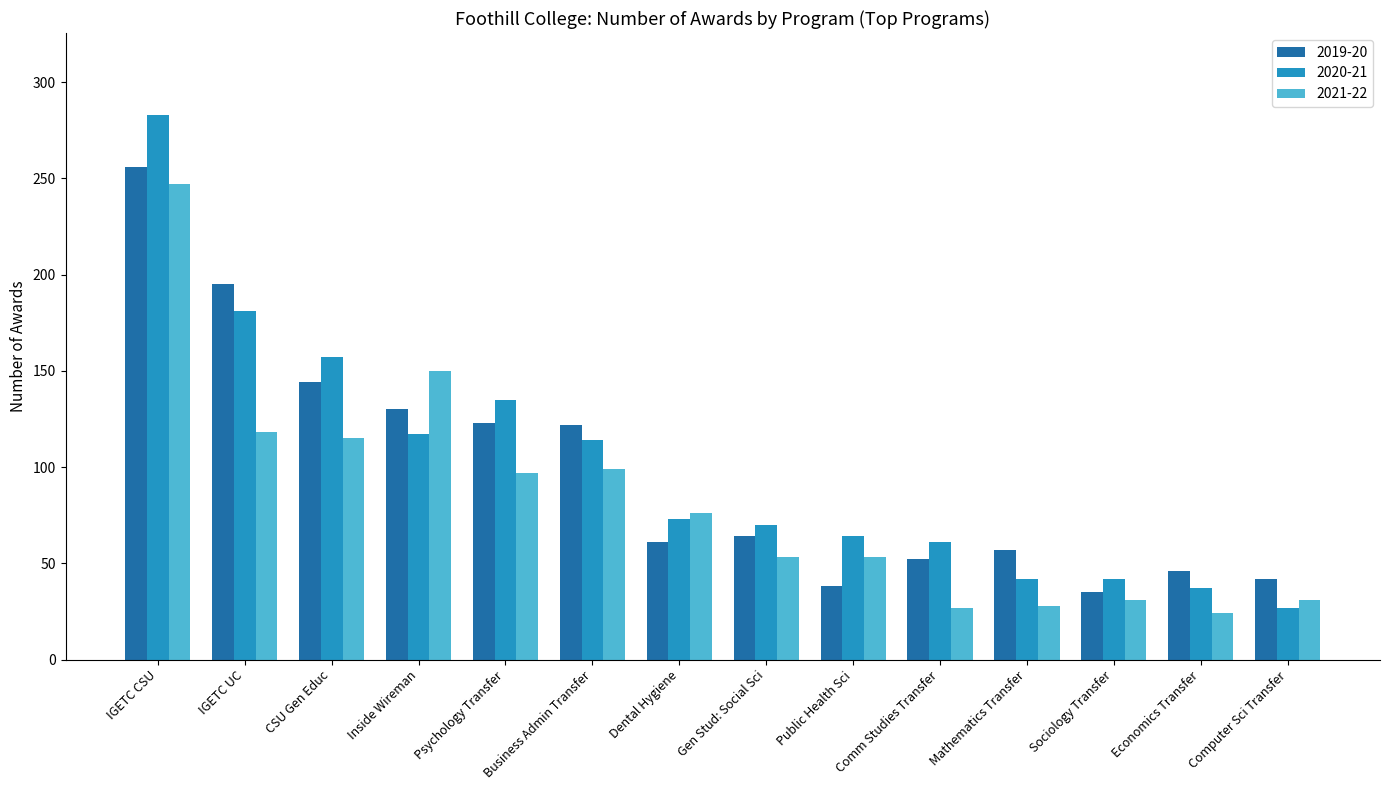

The 2019-20 series shows 39 at Gen Stud: Social Sci. True or false?

False